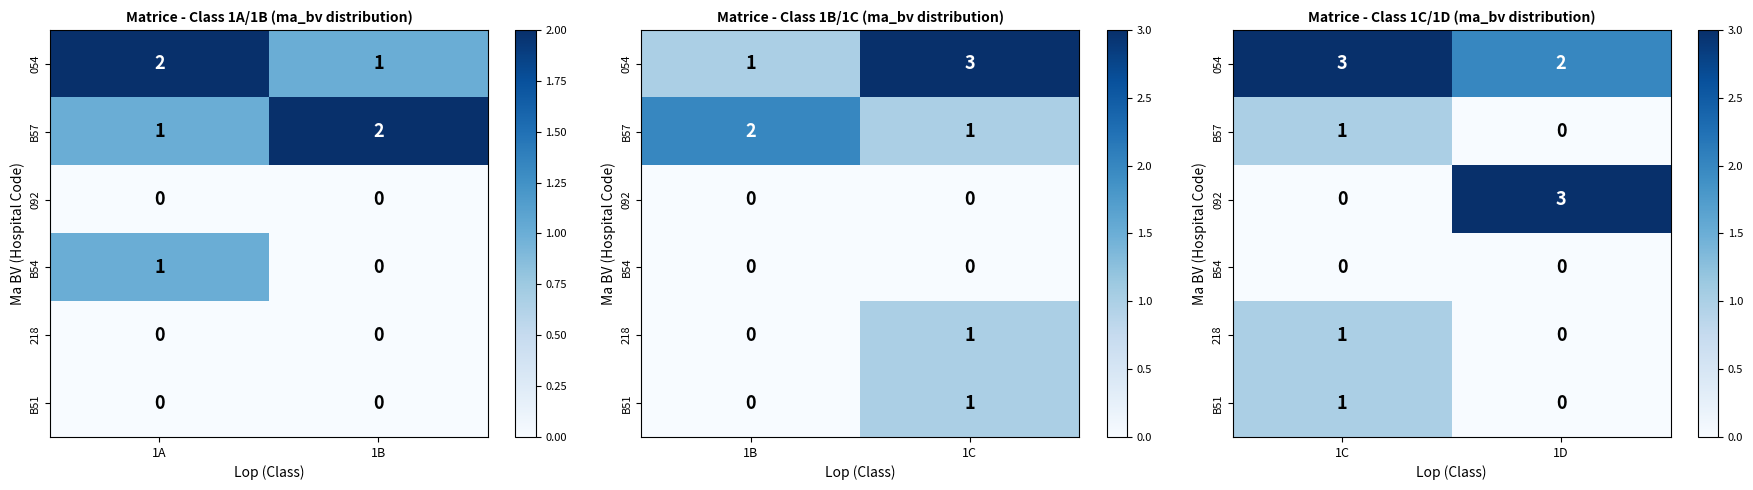

Which series has the largest total across all categories?

054